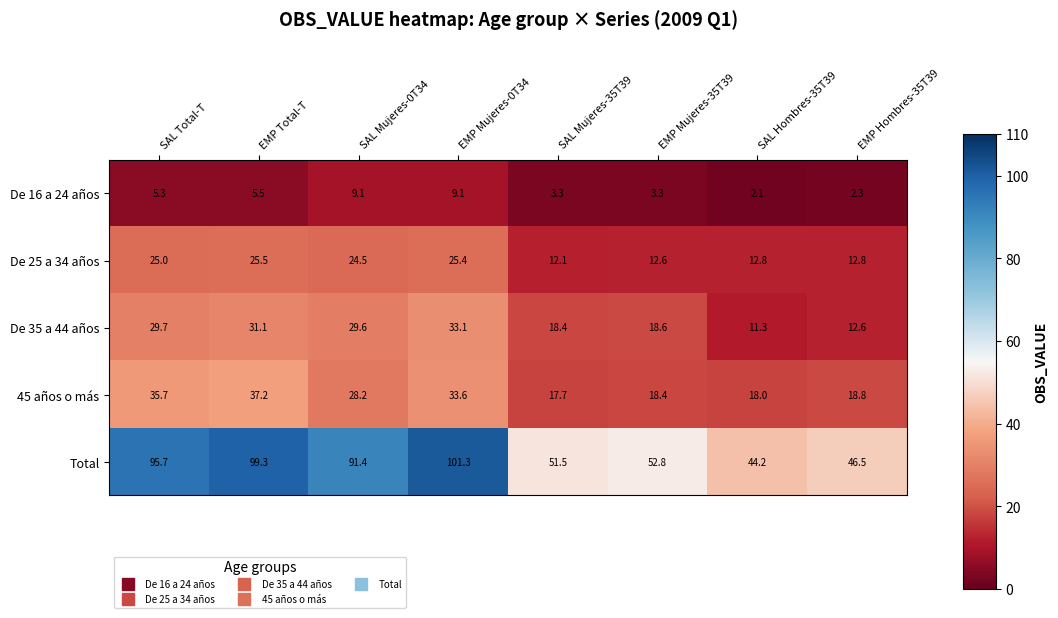

What is the difference between the highest and lowest values at SAL Hombres-35T39?

42.1